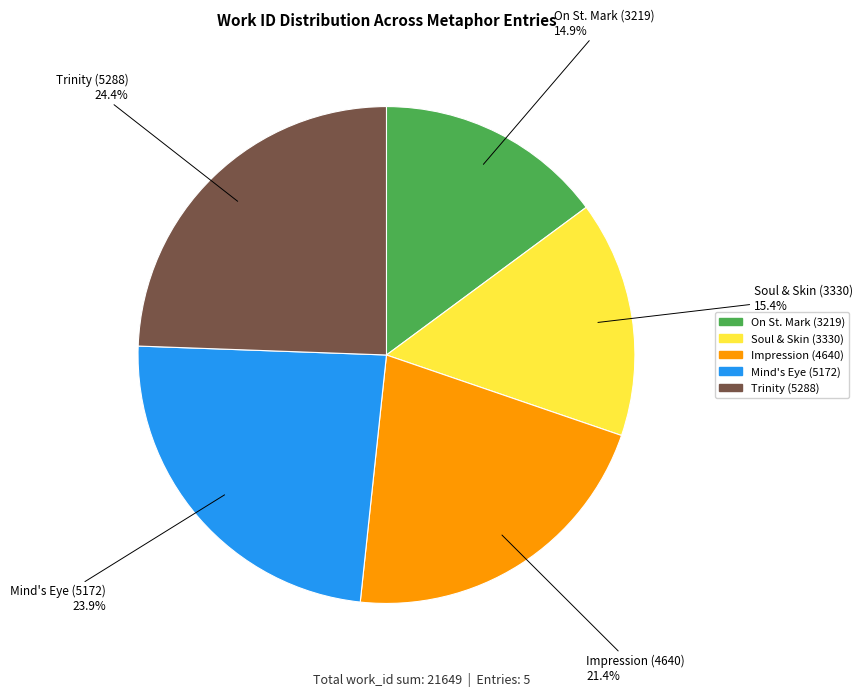

Does any single category account for the majority?

No